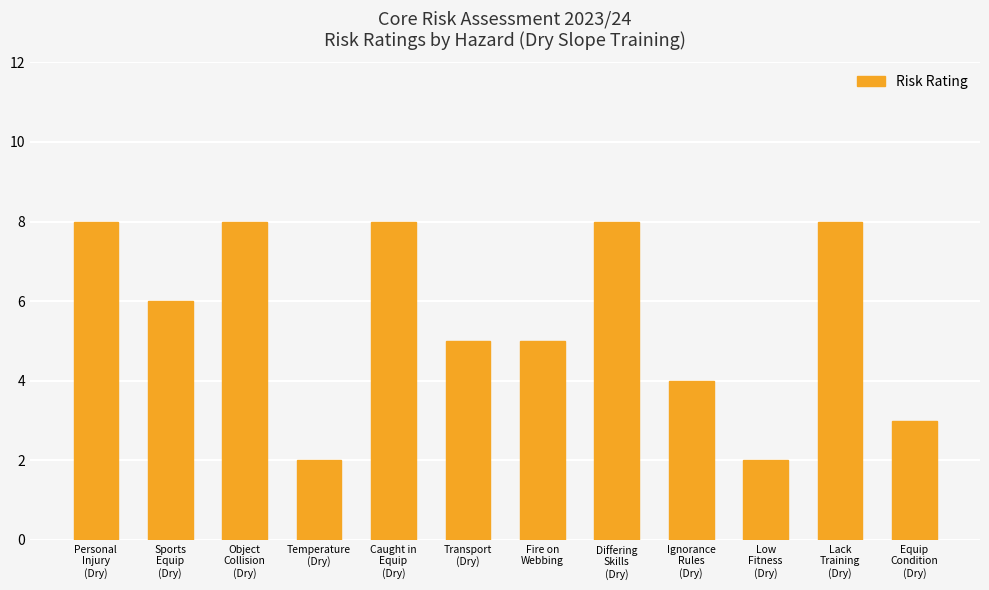

What position from the right is Temperature
(Dry)?

9